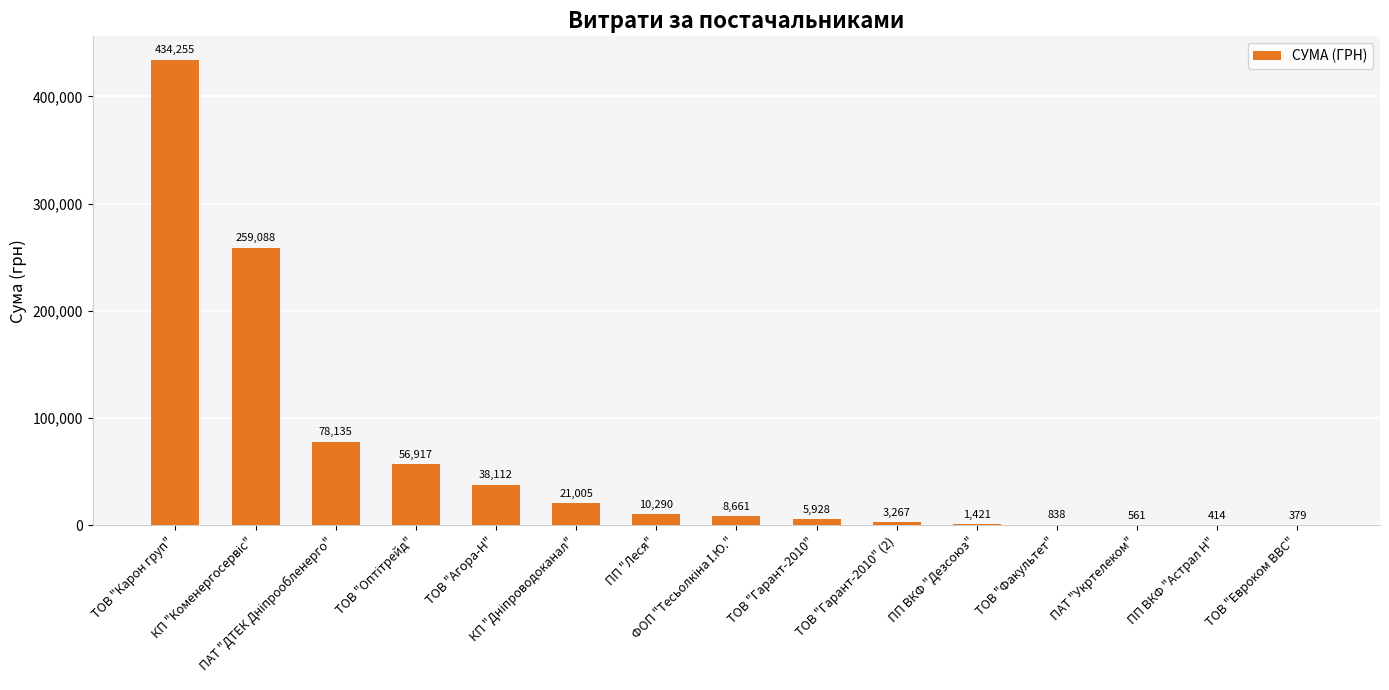

What is the maximum value shown in the chart?

434254.7